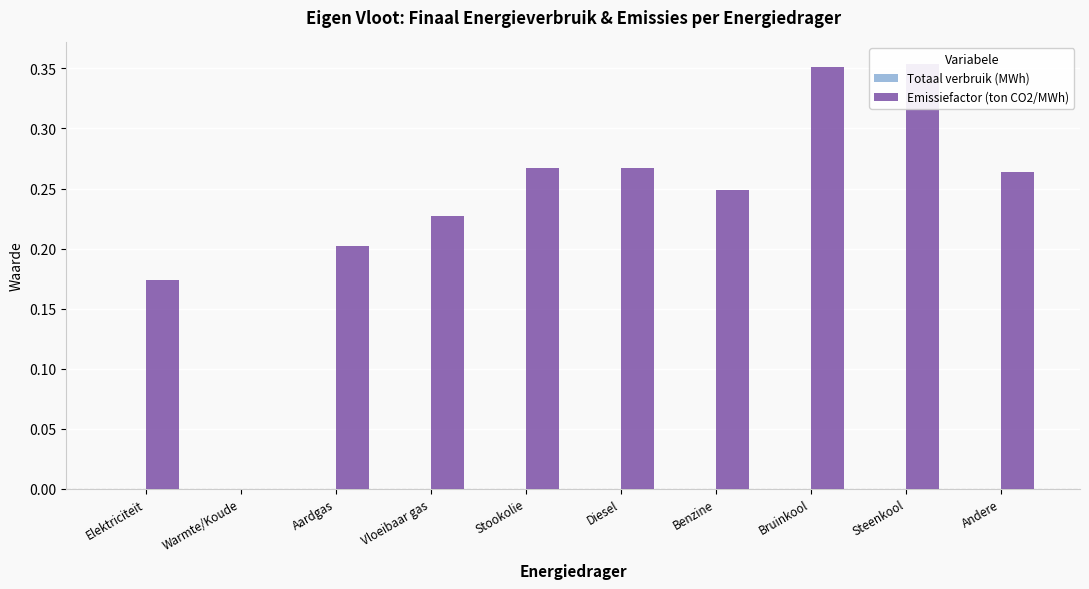

Reading left to right, what are all the values shown in this chart?

Totaal verbruik (MWh): Elektriciteit=0.0	Warmte/Koude=0.0	Aardgas=0.0	Vloeibaar gas=0.0	Stookolie=0.0	Diesel=0.0	Benzine=0.0	Bruinkool=0.0	Steenkool=0.0	Andere=0.0
Emissiefactor (ton CO2/MWh): Elektriciteit=0.2	Warmte/Koude=0.0	Aardgas=0.2	Vloeibaar gas=0.2	Stookolie=0.3	Diesel=0.3	Benzine=0.2	Bruinkool=0.4	Steenkool=0.4	Andere=0.3